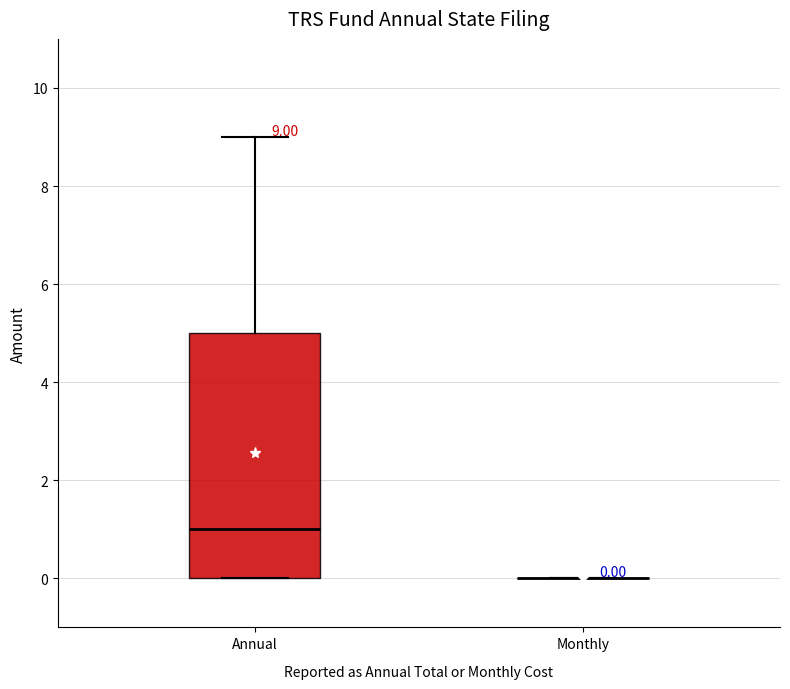

Which box is the tallest, from its lower edge to its upper edge?

Annual